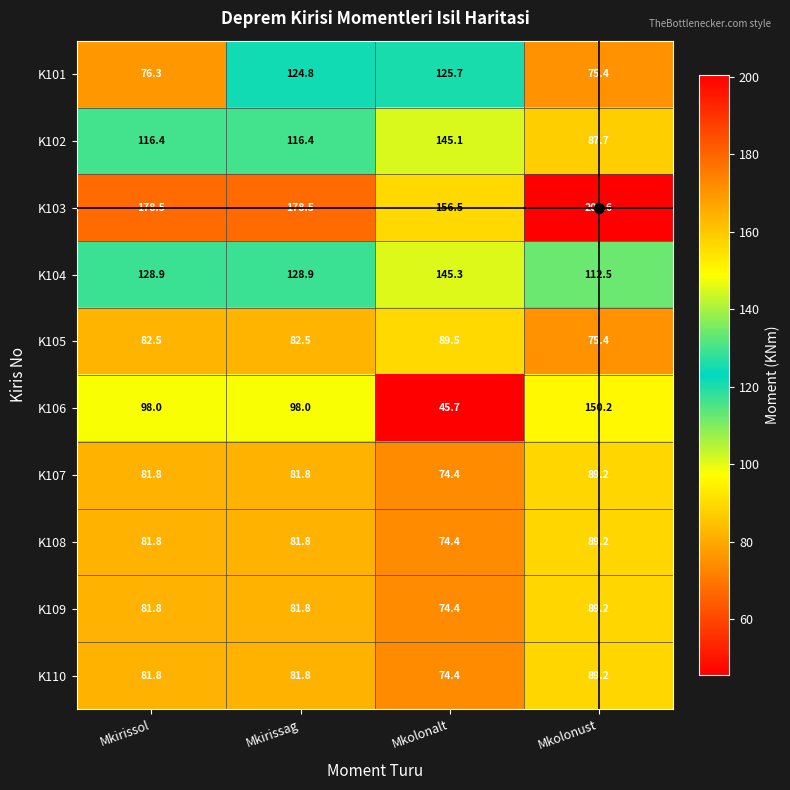

Which category has the highest value across all series?

Mkolonust